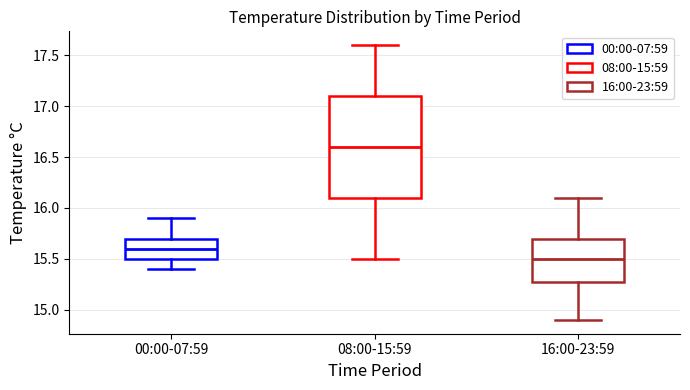

Reading left to right, read every box against the y-axis: the position of its median line, the range the box covers, and the ends of its whiskers. The values are not printed on the chart, so give them approximately, as read against the axis.

00:00-07:59: median 15.6, box 15.5 to 15.7, whiskers 15.4 to 15.9
08:00-15:59: median 16.6, box 16.1 to 17.1, whiskers 15.5 to 17.6
16:00-23:59: median 15.5, box 15.3 to 15.7, whiskers 14.9 to 16.1